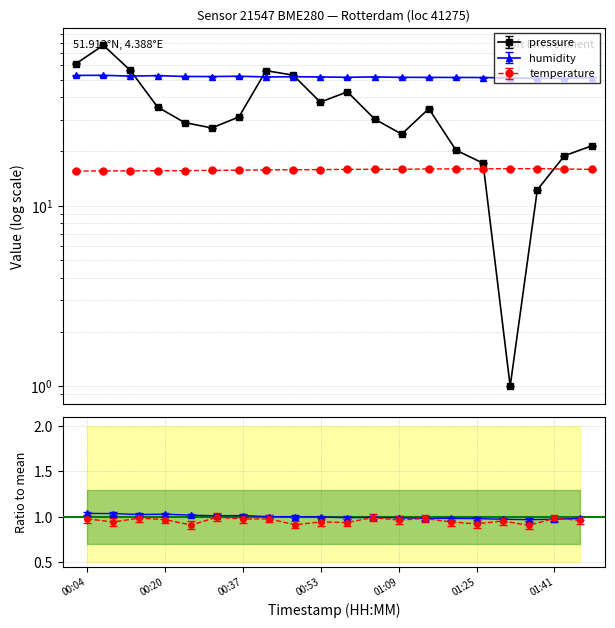

True or false: temperature and humidity cross at least once.

False